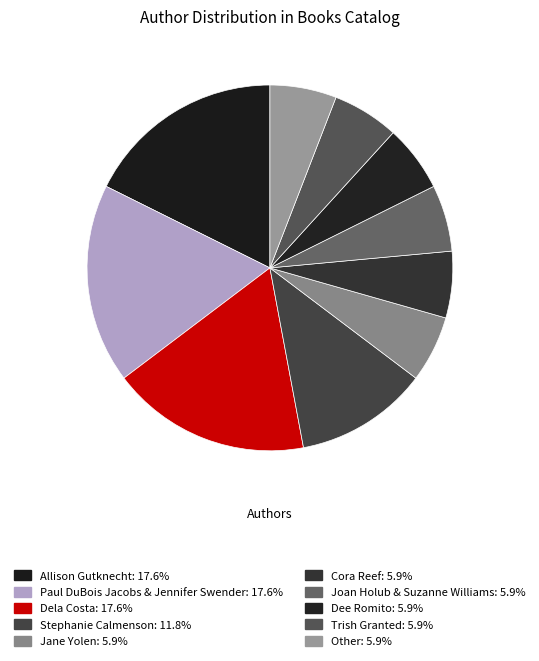

Is there a majority slice in this chart?

No